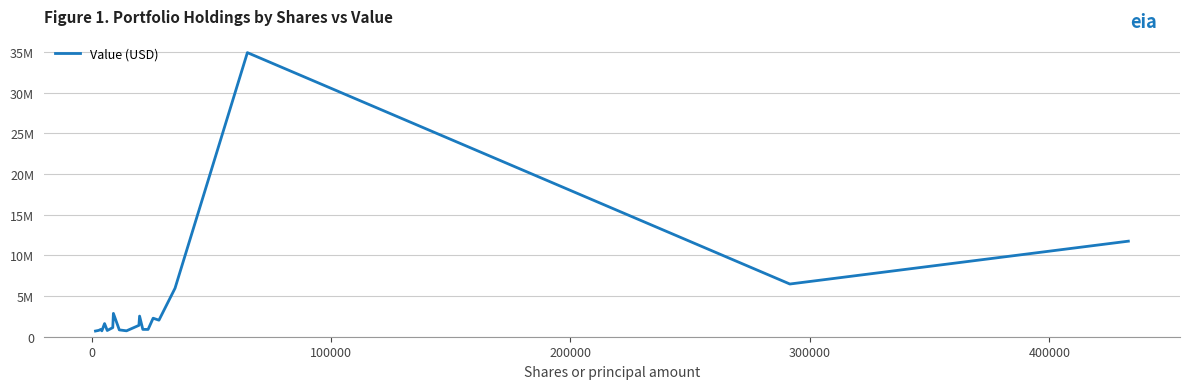

Does the chart display data point markers on the line(s)?

No